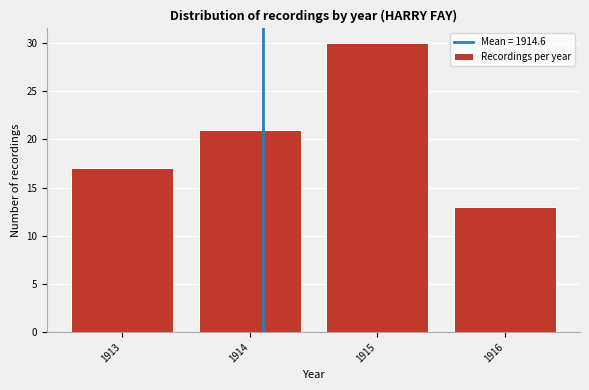

Reading left to right, extract all data points from this chart.

17	21	30	13